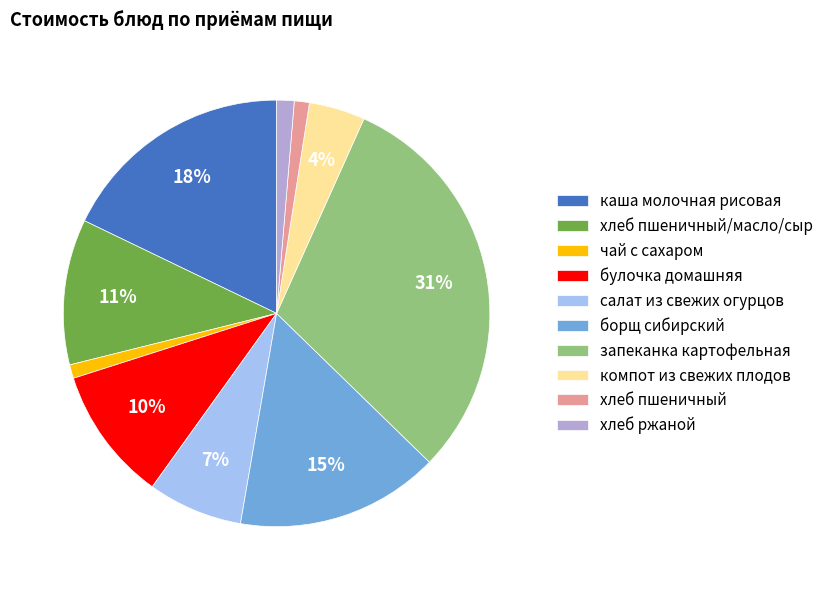

Is the sum of борщ сибирский and запеканка картофельная greater than half?

No